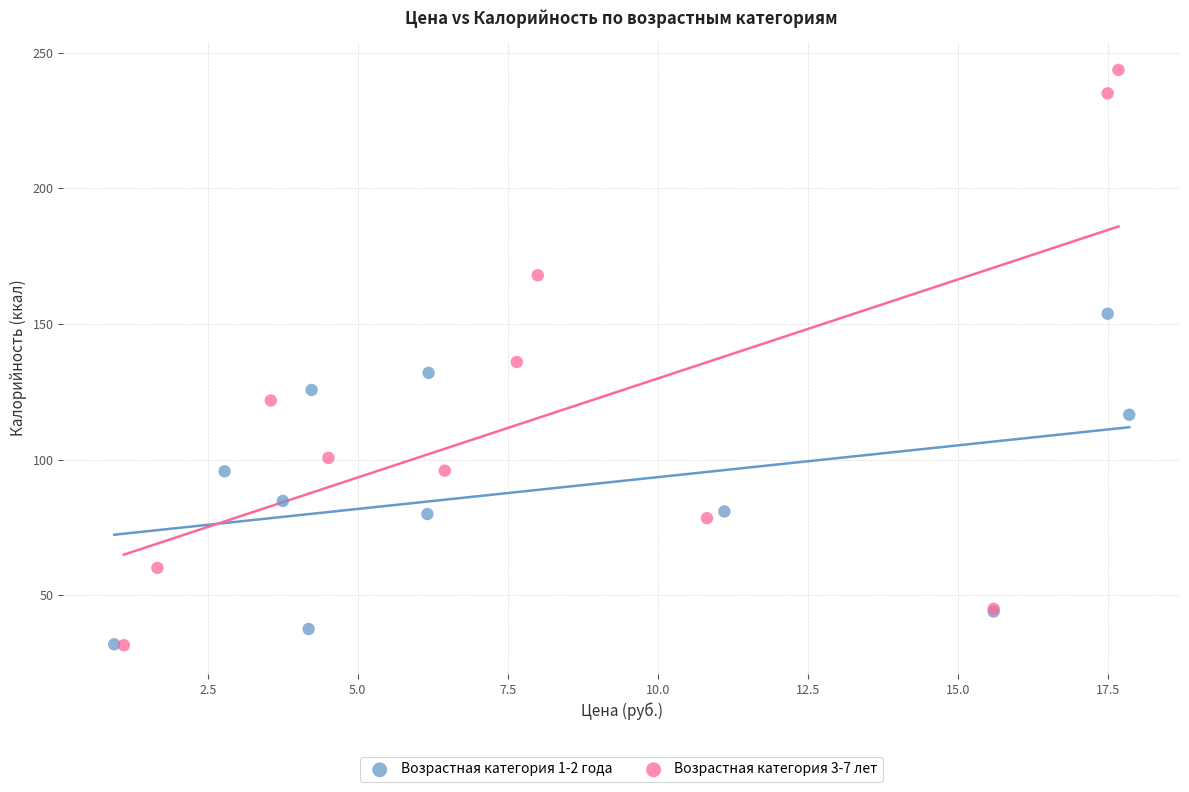

Which series has the largest Y range (max minus min)?

Возрастная категория 3-7 лет